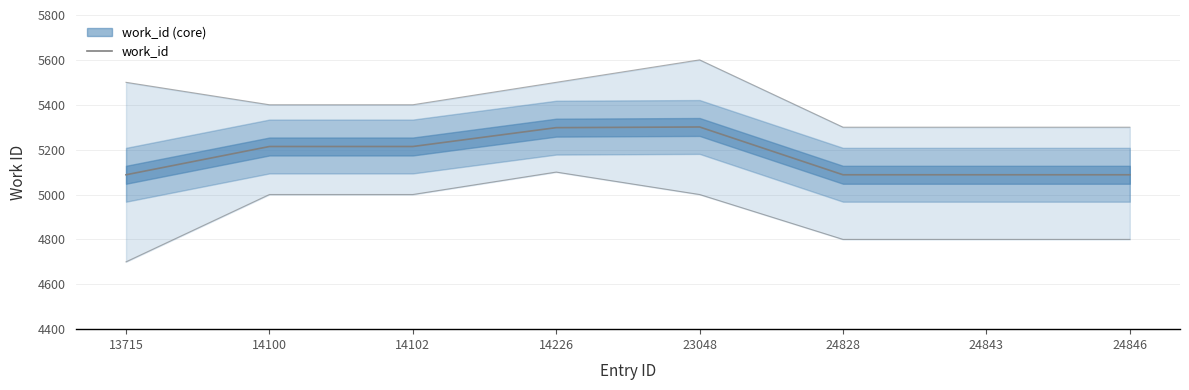

True or false: the data shows 5088 at 24846.

True